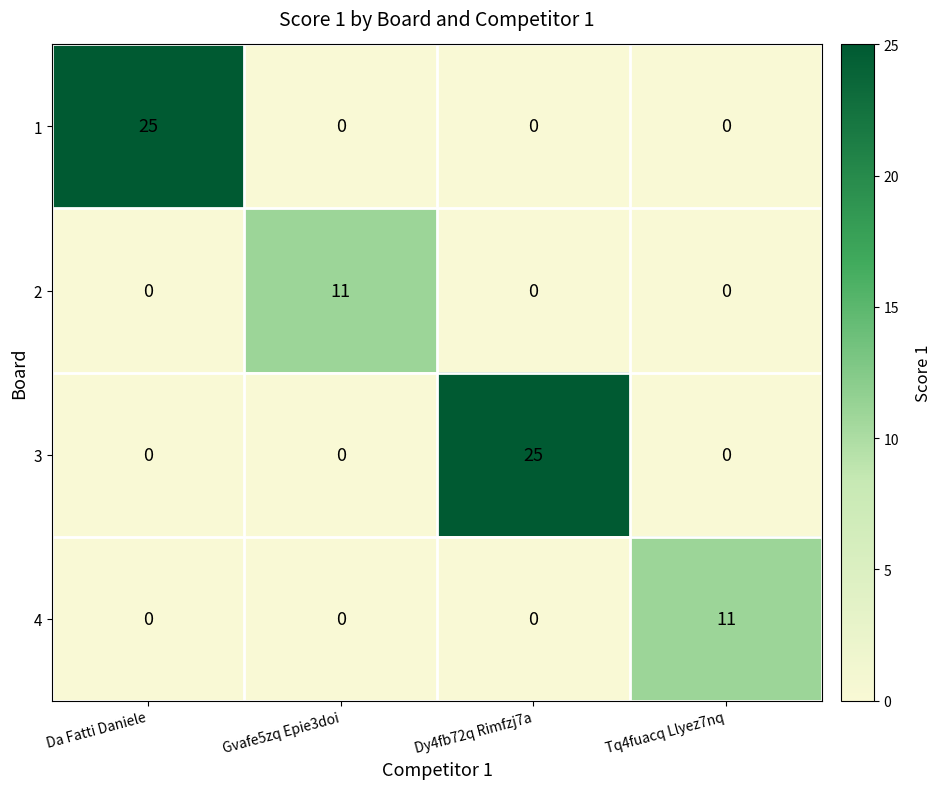

What is the difference between the maximum and second lowest values in the 4 series?

11